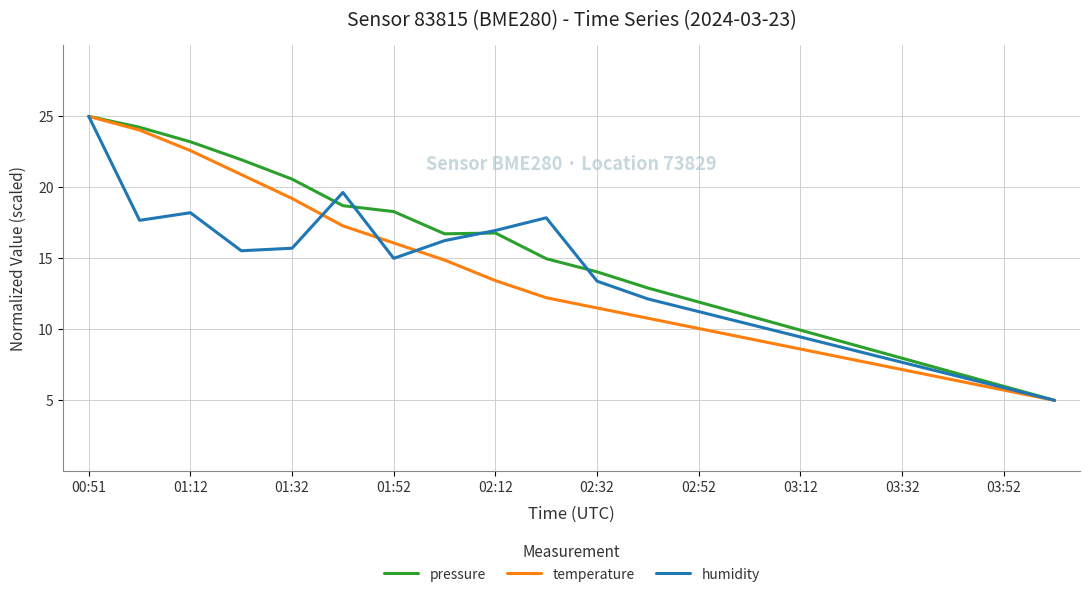

Which series has the largest total across all categories?

pressure